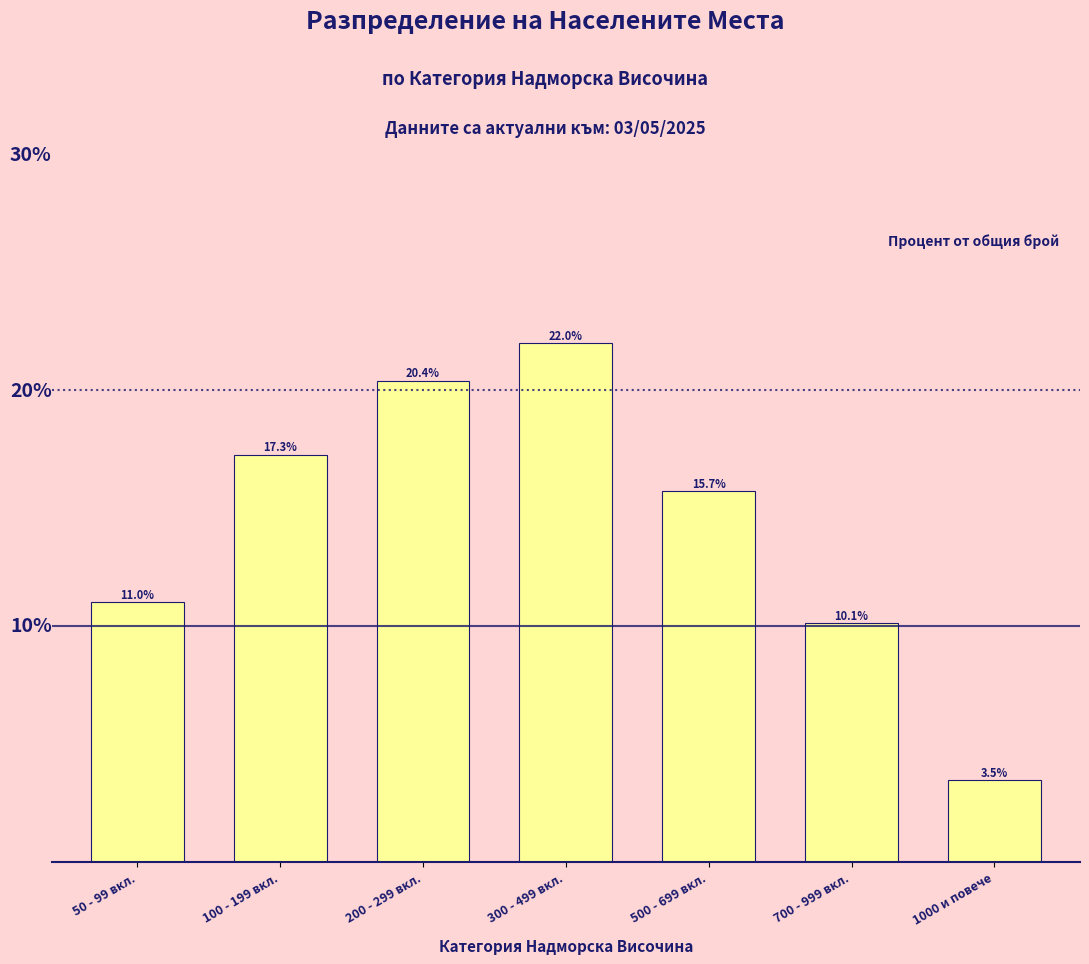

List the labels in order of value, largest first.

300 - 499 вкл., 200 - 299 вкл., 100 - 199 вкл., 500 - 699 вкл., 50 - 99 вкл., 700 - 999 вкл., 1000 и повече